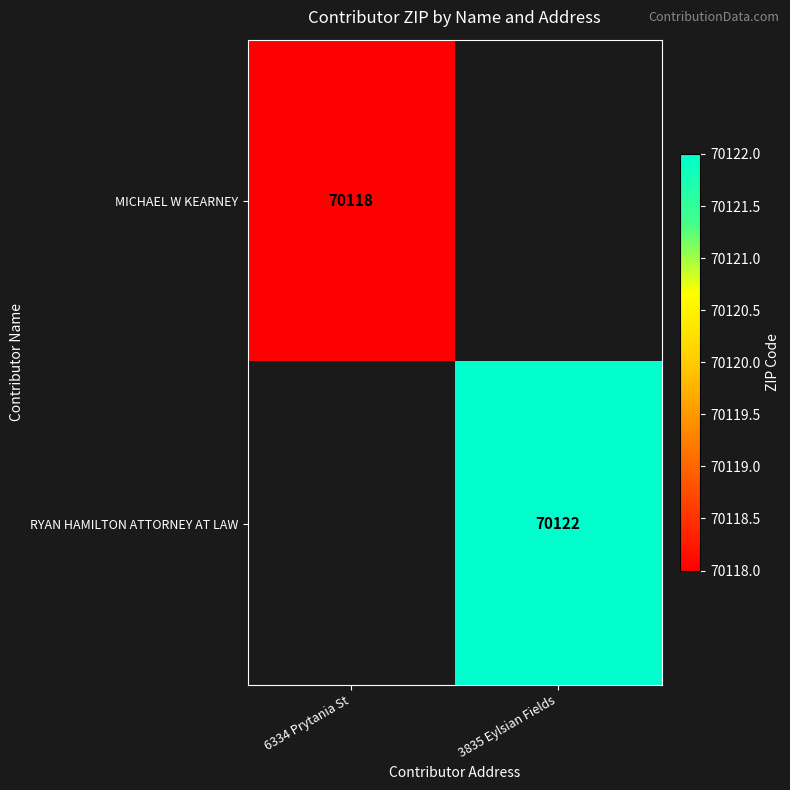

Is it true that RYAN HAMILTON ATTORNEY AT LAW equals 70122 at 3835 Eylsian Fields?

True